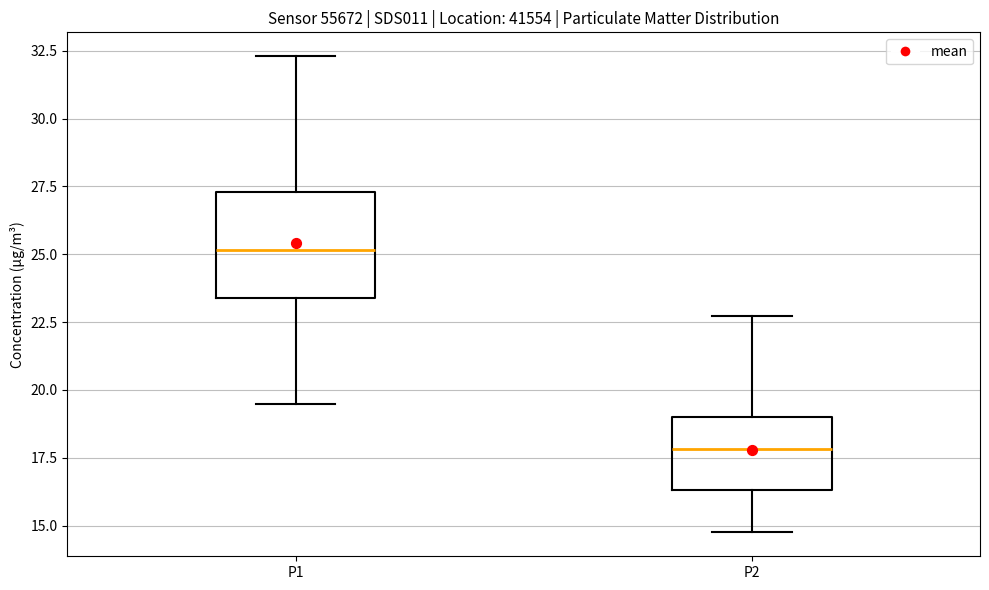

Reading left to right, transcribe this box plot: for each box, give where its median line is, the range the box spans, and where its two whiskers end, as read against the y-axis. The values are not printed on the chart, so give them approximately, as read against the axis.

P1: median 25.0, box 23.5 to 27.5, whiskers 19.5 to 32.5
P2: median 18.0, box 16.5 to 19.0, whiskers 15.0 to 22.5